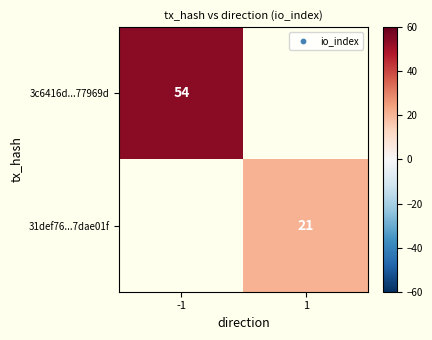

Which category has the highest value across all series?

-1